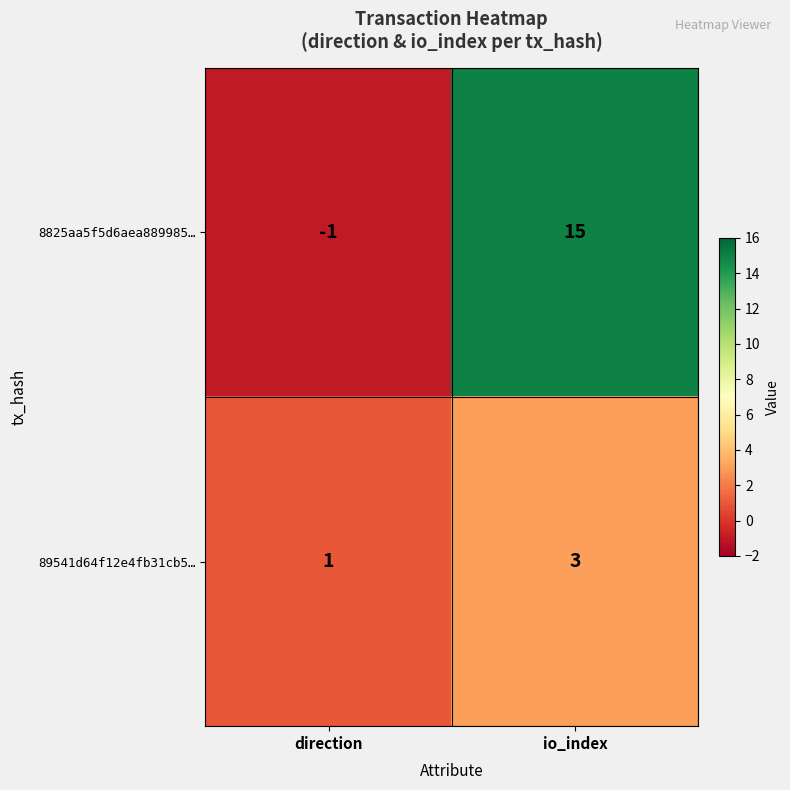

The value of 89541d64f12e4fb31cb5… at direction is 1. True or false?

True